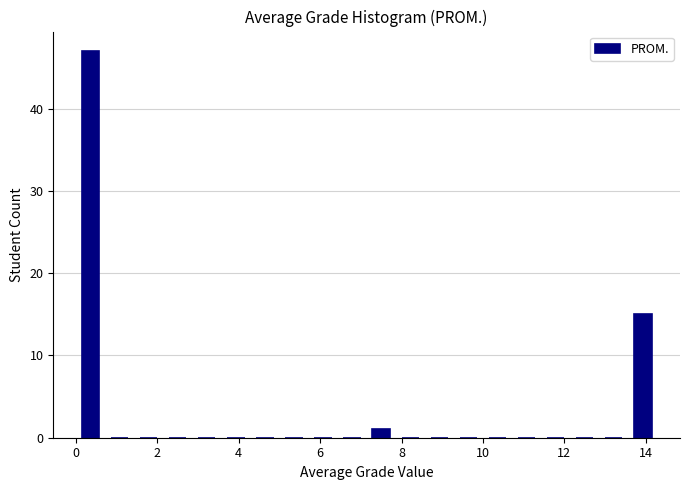

Read against the x-axis, roughly where is the centre of the tallest bar?

0.4